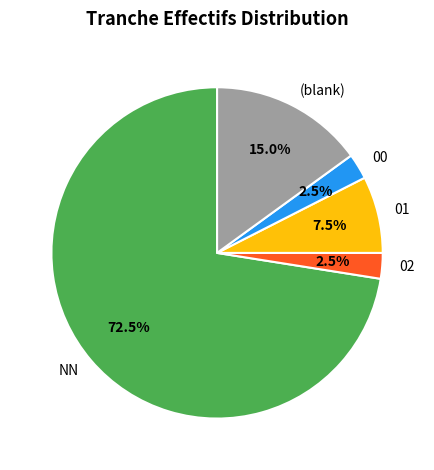

How many slices are in this pie chart?

5